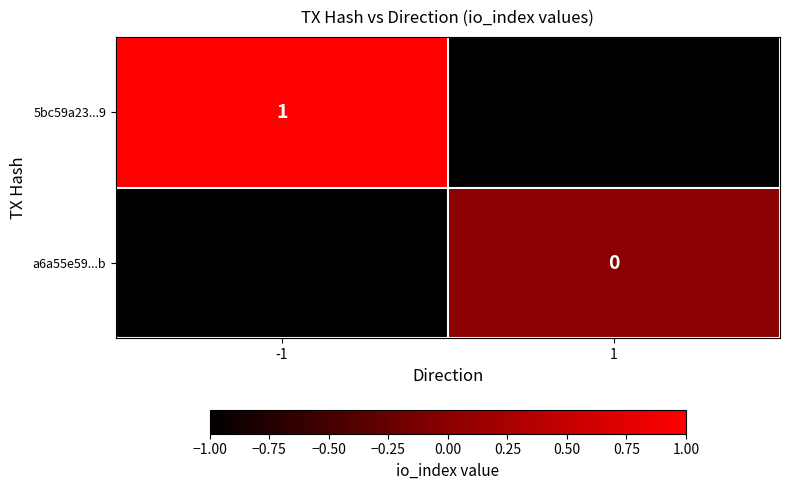

Count the number of data series in this chart.

2